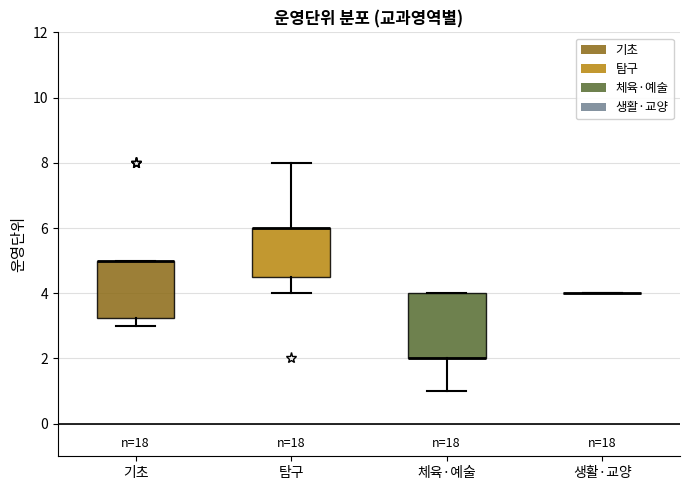

Reading left to right, transcribe this box plot: for each box, give where its median line is, the range the box spans, and where its two whiskers end, as read against the y-axis. The values are not printed on the chart, so give them approximately, as read against the axis.

기초: median 5.0 (drawn on the box's upper edge), box 3.2 to 5.0, whiskers 3.0 to 5.0
탐구: median 6.0 (drawn on the box's upper edge), box 4.6 to 6.0, whiskers 4.0 to 8.0
체육·예술: median 2.0 (drawn on the box's lower edge), box 2.0 to 4.0, whiskers 1.0 to 4.0
생활·교양: box collapsed to a line at 4.0, whiskers 4.0 to 4.0